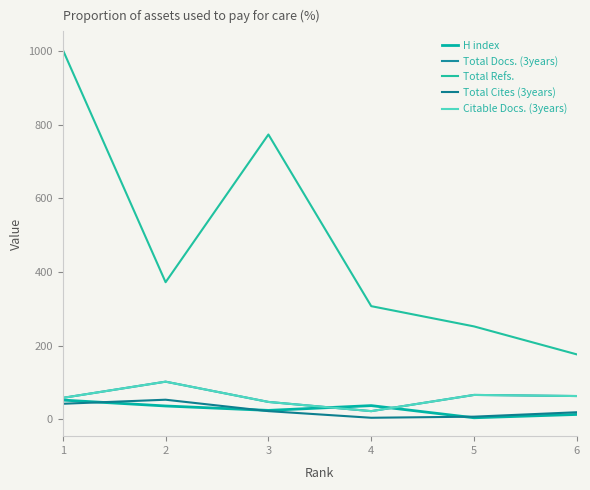

Does the chart have visible grid lines?

No